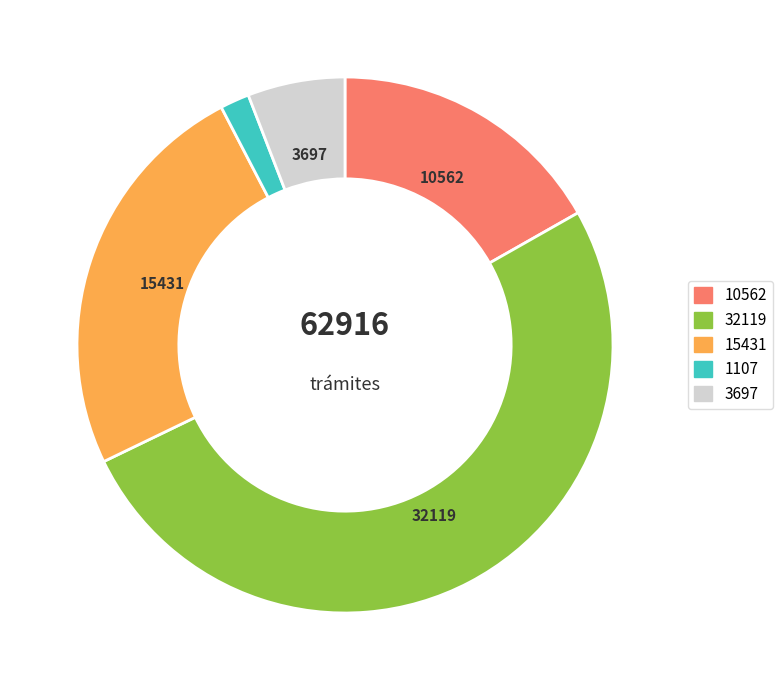

True or false: 15431 accounts for 25% of the total.

True